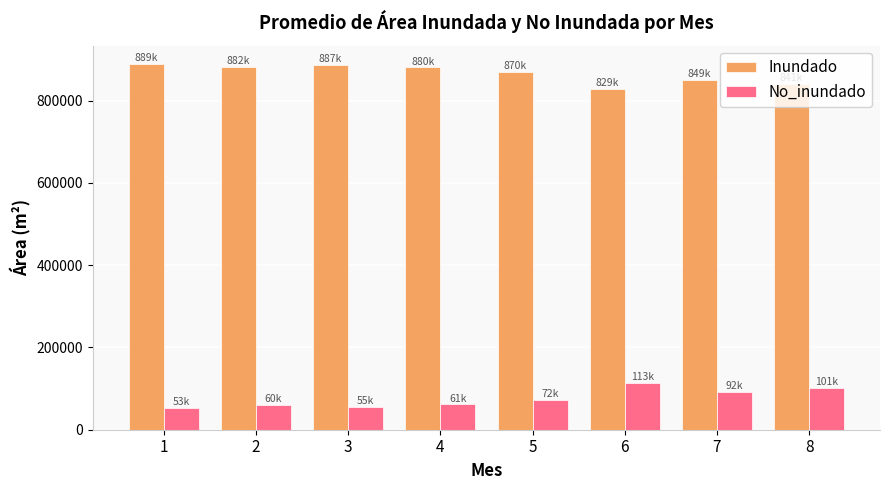

How many categories are shown in the chart?

8